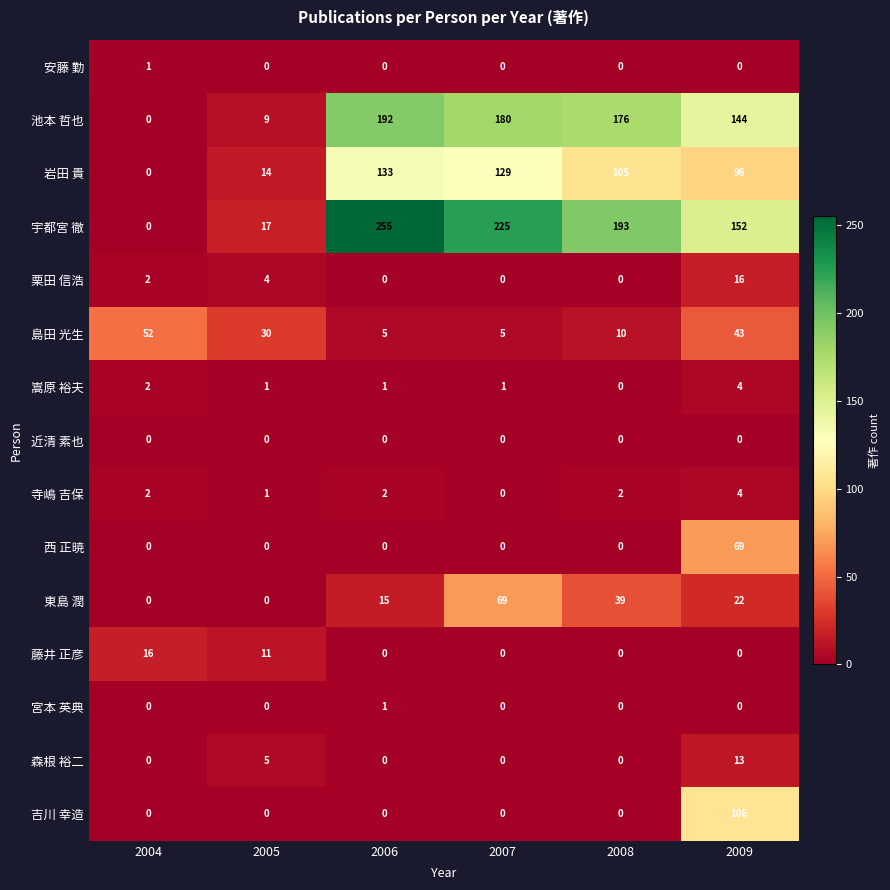

What is the maximum value shown in the chart?

255